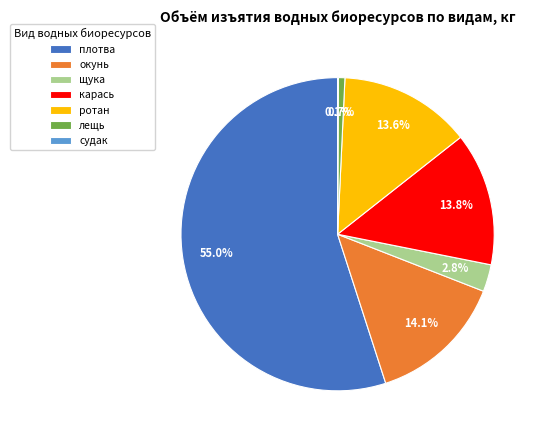

Is it true that лещь is 14% of the pie?

False